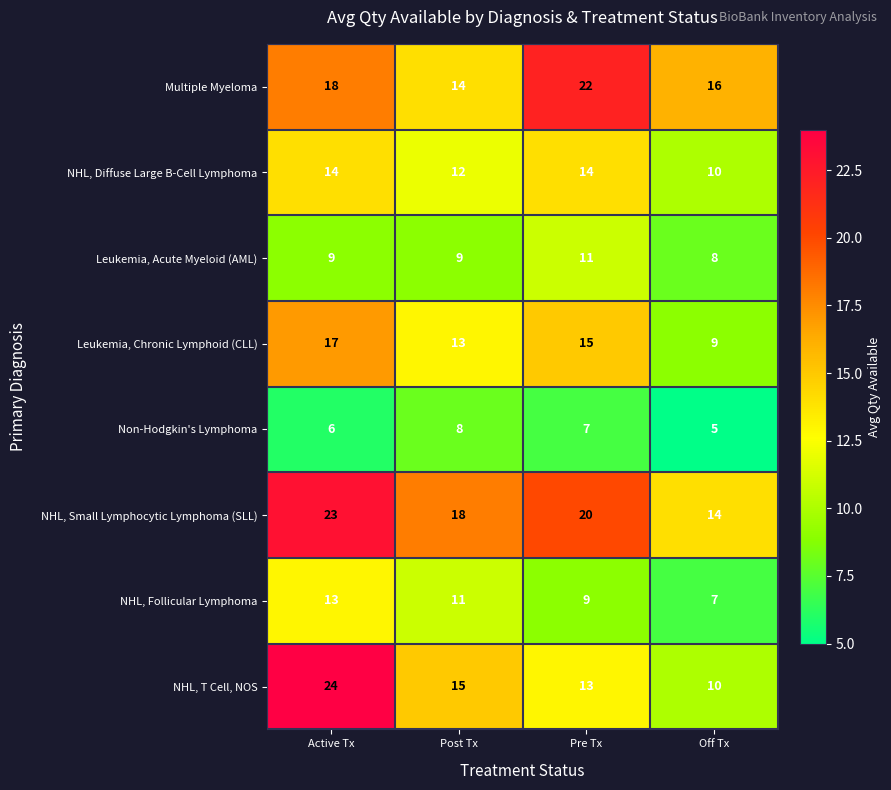

Count the NHL, Diffuse Large B-Cell Lymphoma values in the range 12 to 14.

3